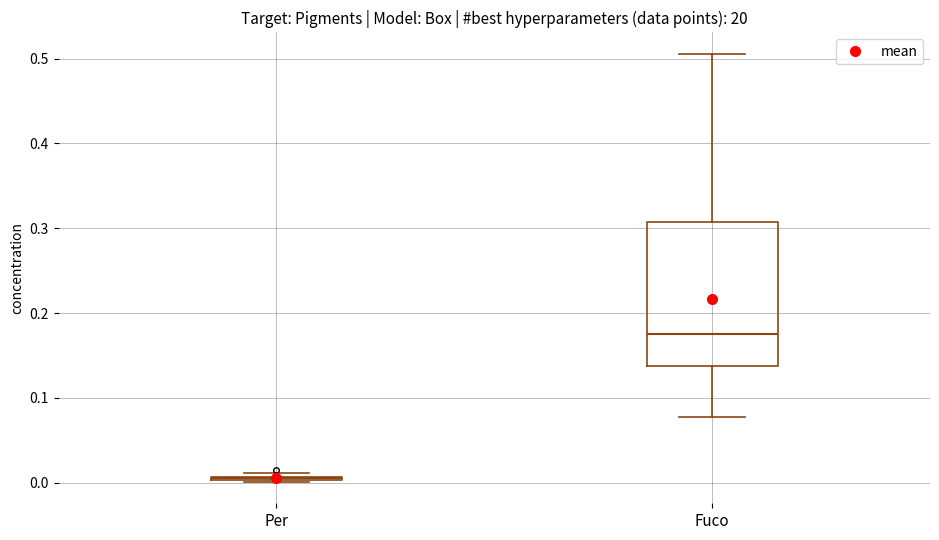

Which box is the tallest, from its lower edge to its upper edge?

Fuco